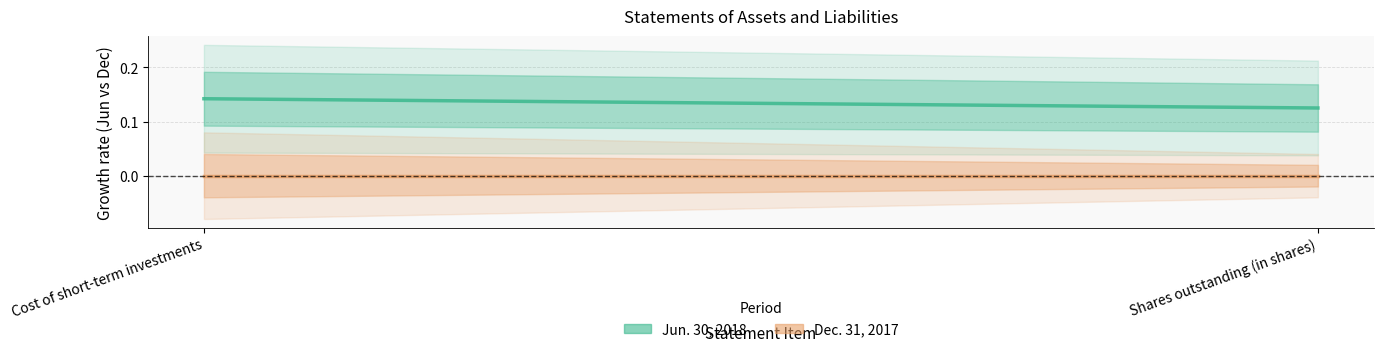

Is the value of Jun. 30, 2018 at Shares outstanding (in shares) greater than the value of Dec. 31, 2017 at Shares outstanding (in shares)?

Yes